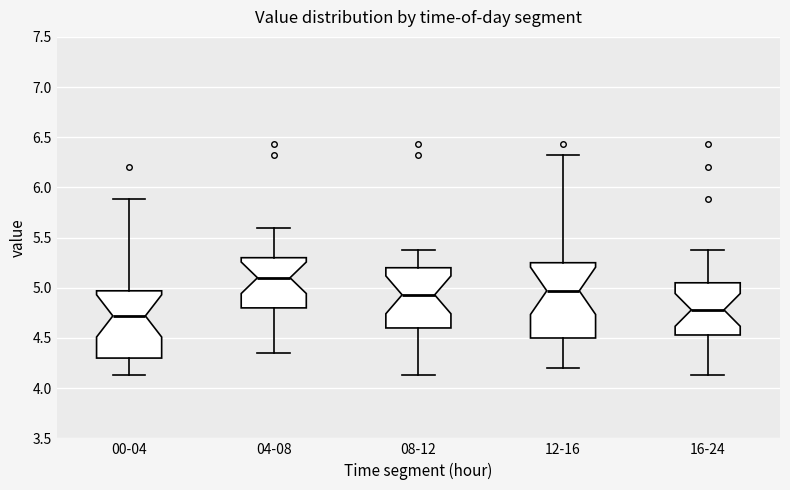

Which box has the highest median line?

04-08